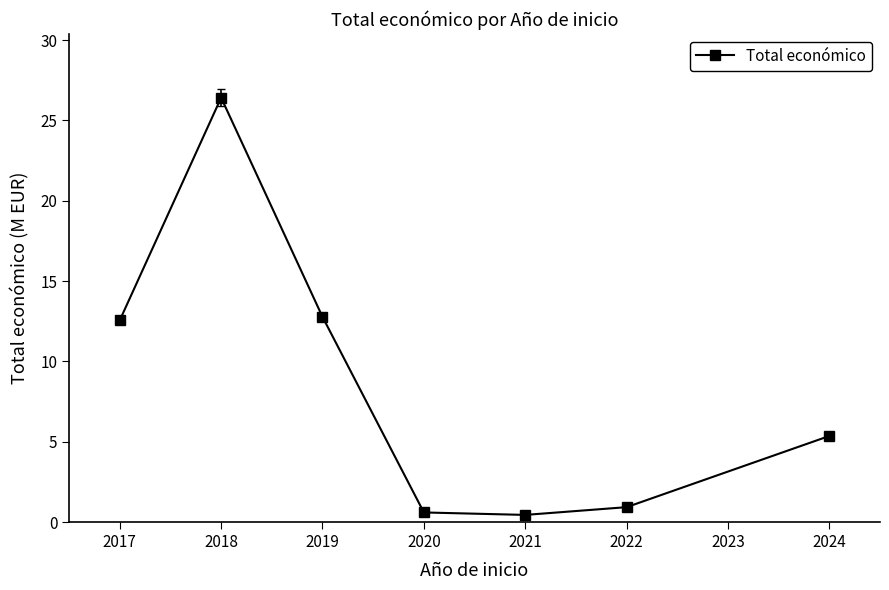

Read the value at 2019.

12.8